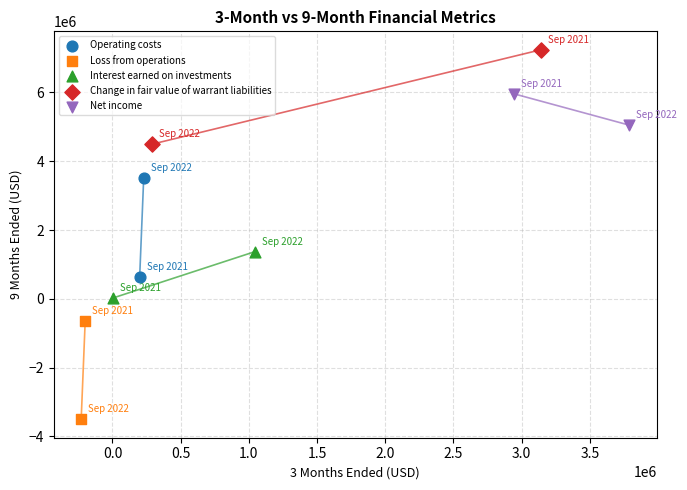

Which series reaches the maximum Y coordinate?

Change in fair value of warrant liabilities